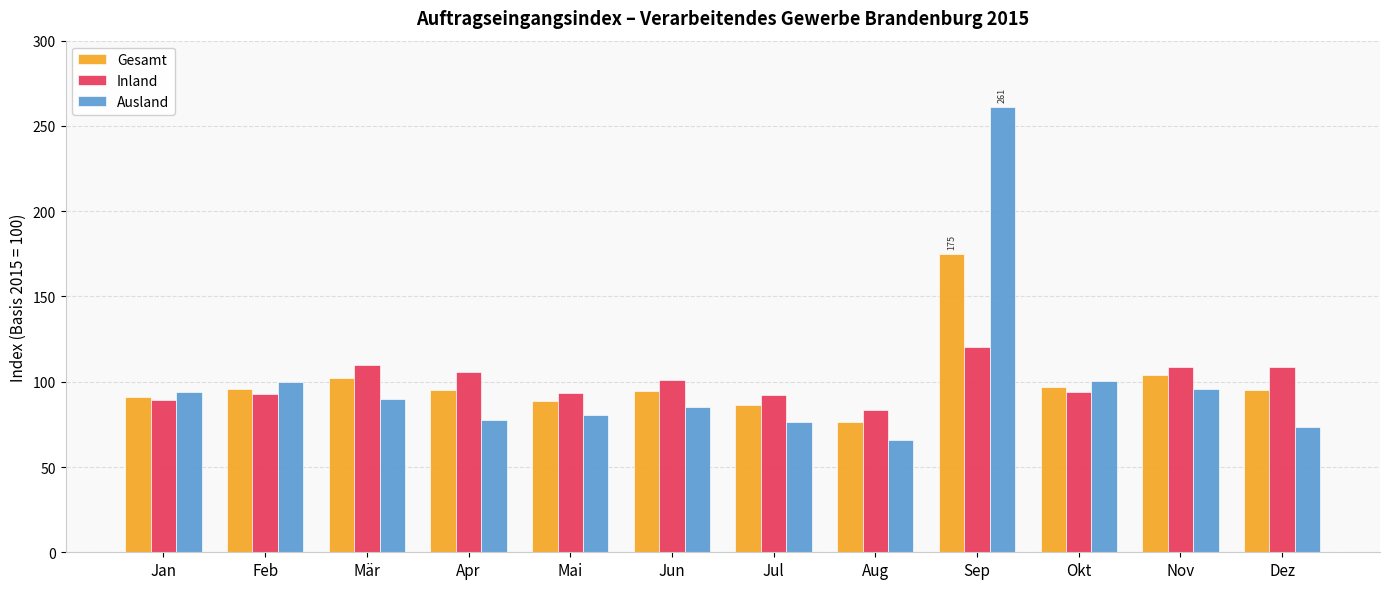

The Ausland series shows 89.9 at Mär. True or false?

True